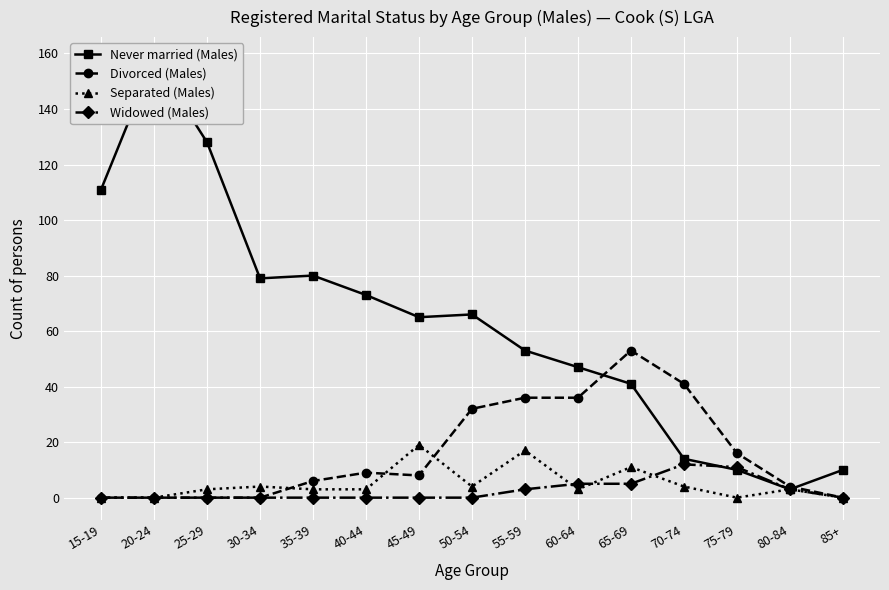

True or false: Never married (Males) and Separated (Males) cross at least once.

False